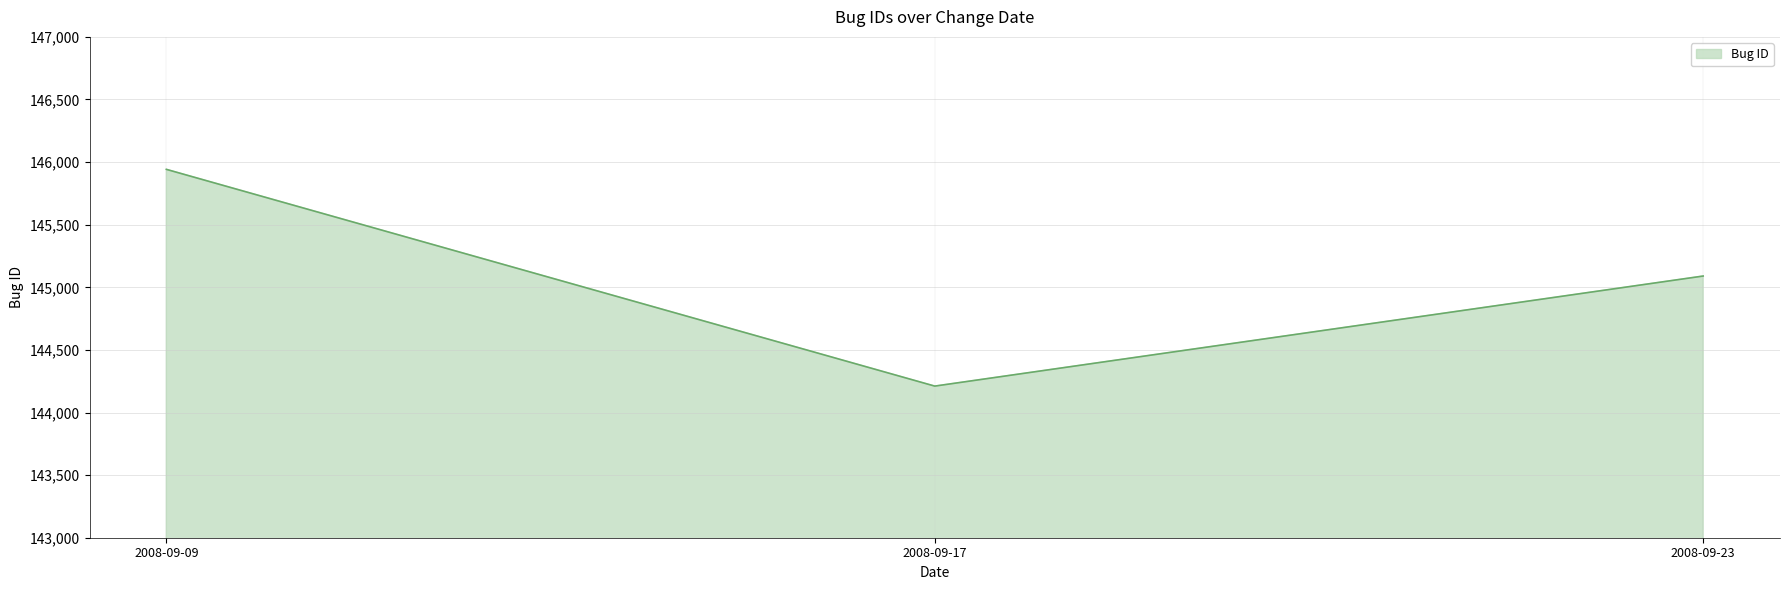

Rank the categories by value from highest to lowest.

2008-09-09, 2008-09-23, 2008-09-17